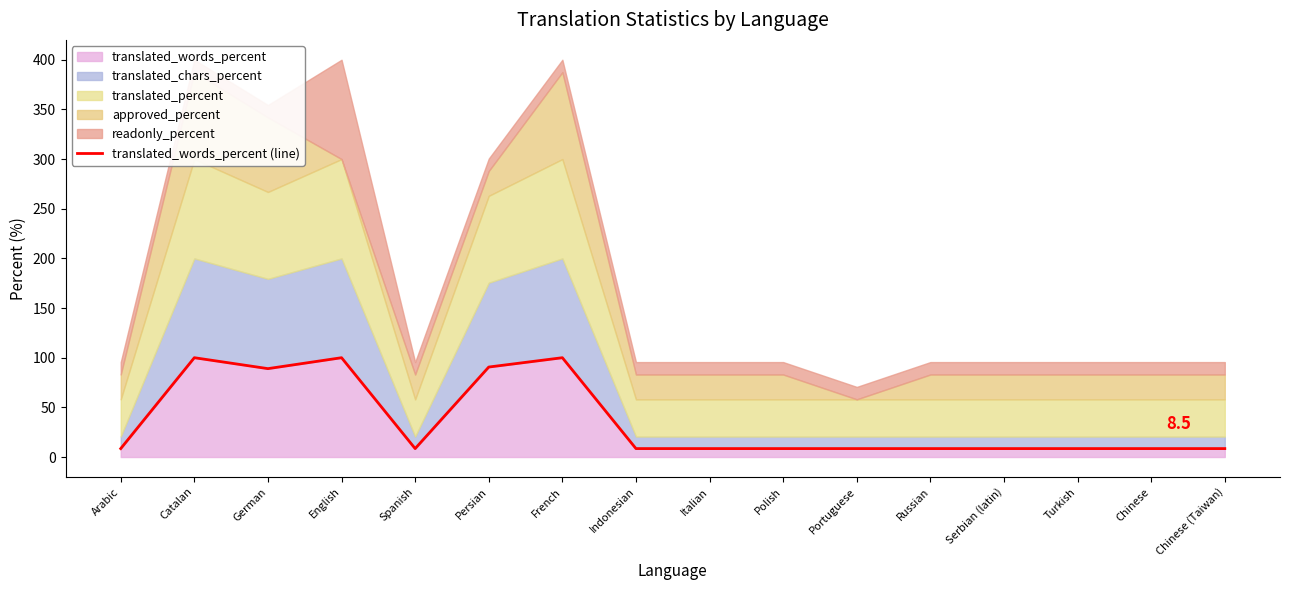

What is the label of the 8th point from the right?

Italian